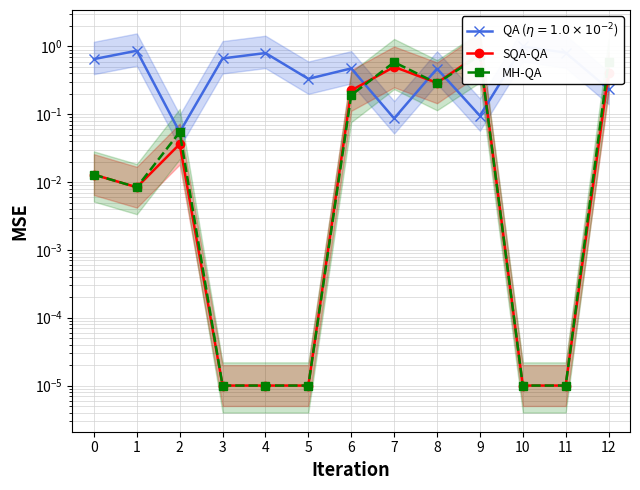

How many data points does each series have?

13